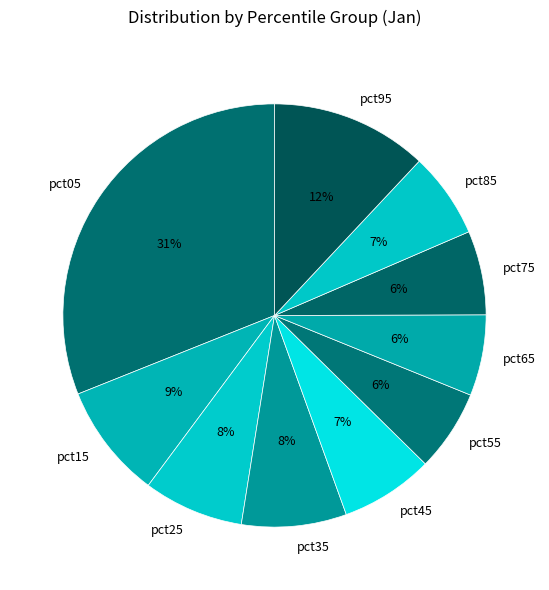

Is pct85 the majority of the pie?

No